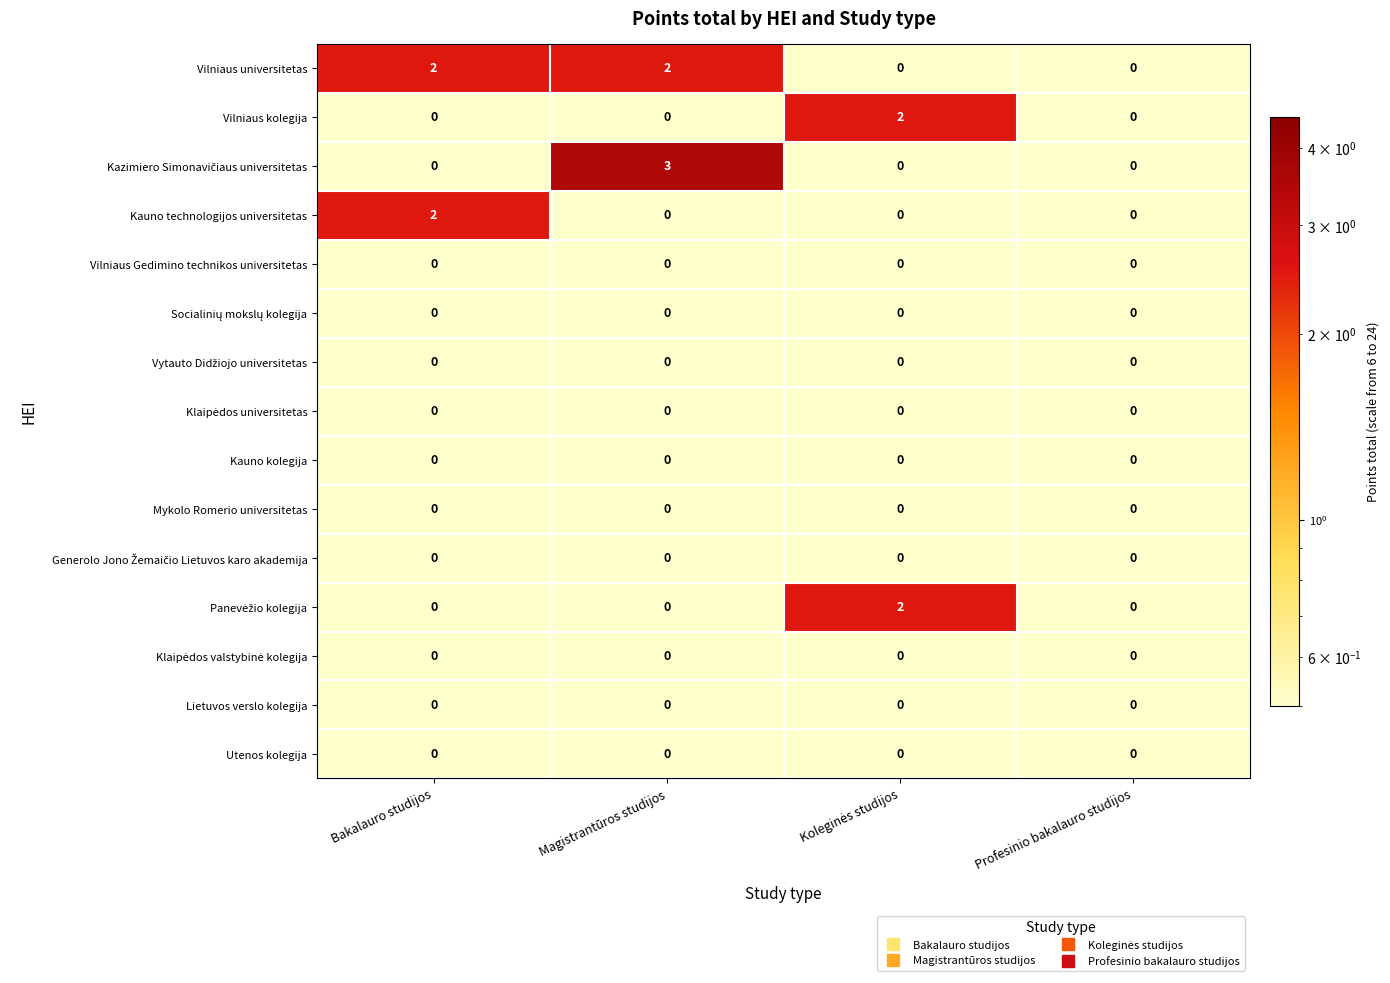

At which category is the sum across all series the highest?

Magistrantūros studijos